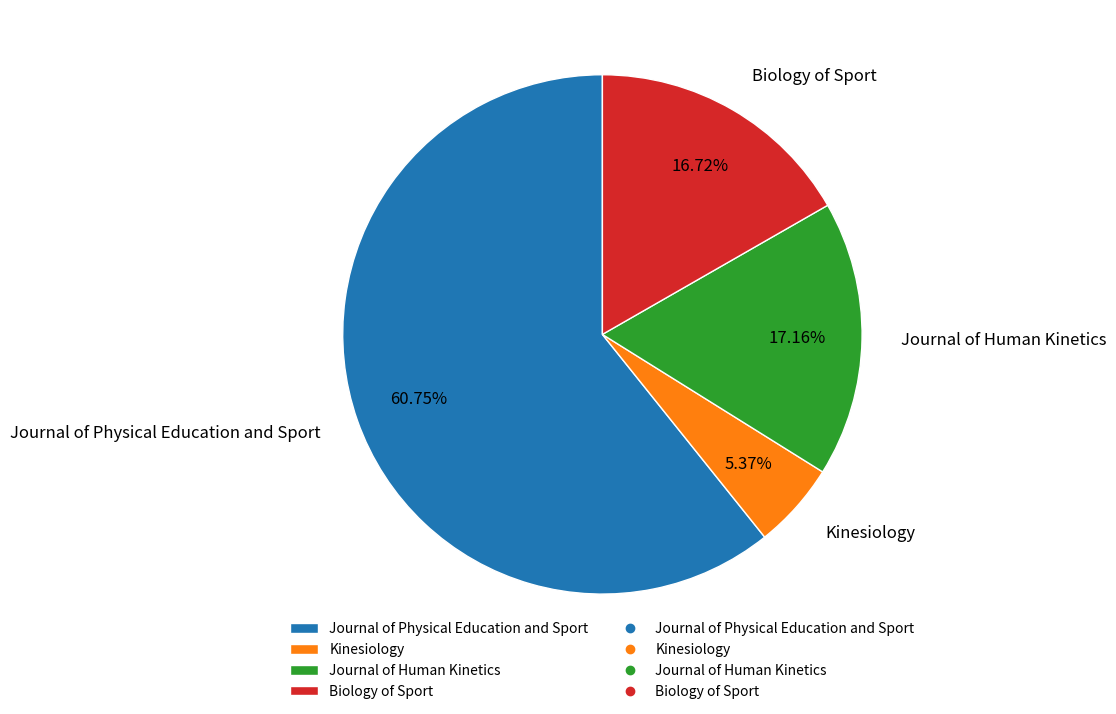

Which category has the biggest portion of the pie?

Journal of Physical Education and Sport